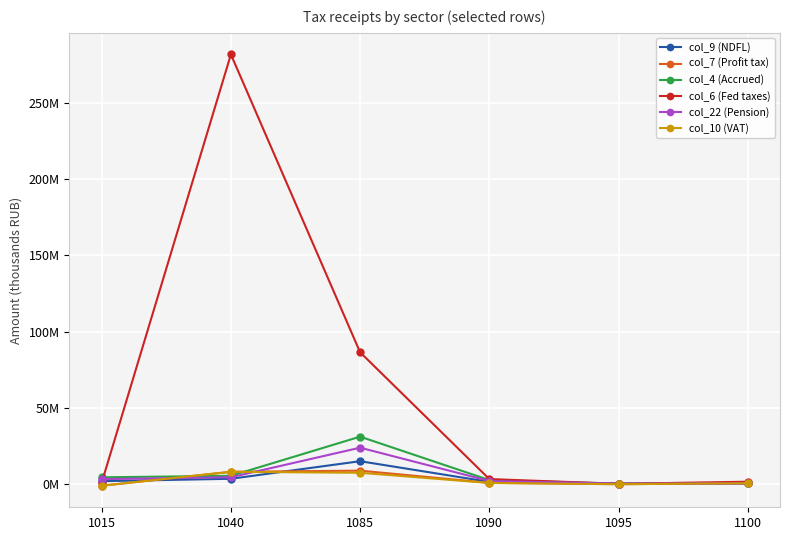

Which series has the largest range (max minus min)?

col_6 (Fed taxes)